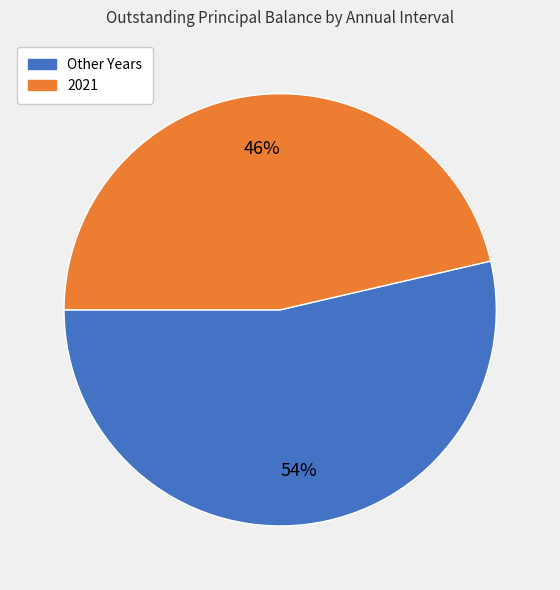

What is the largest slice in the pie chart?

Other Years